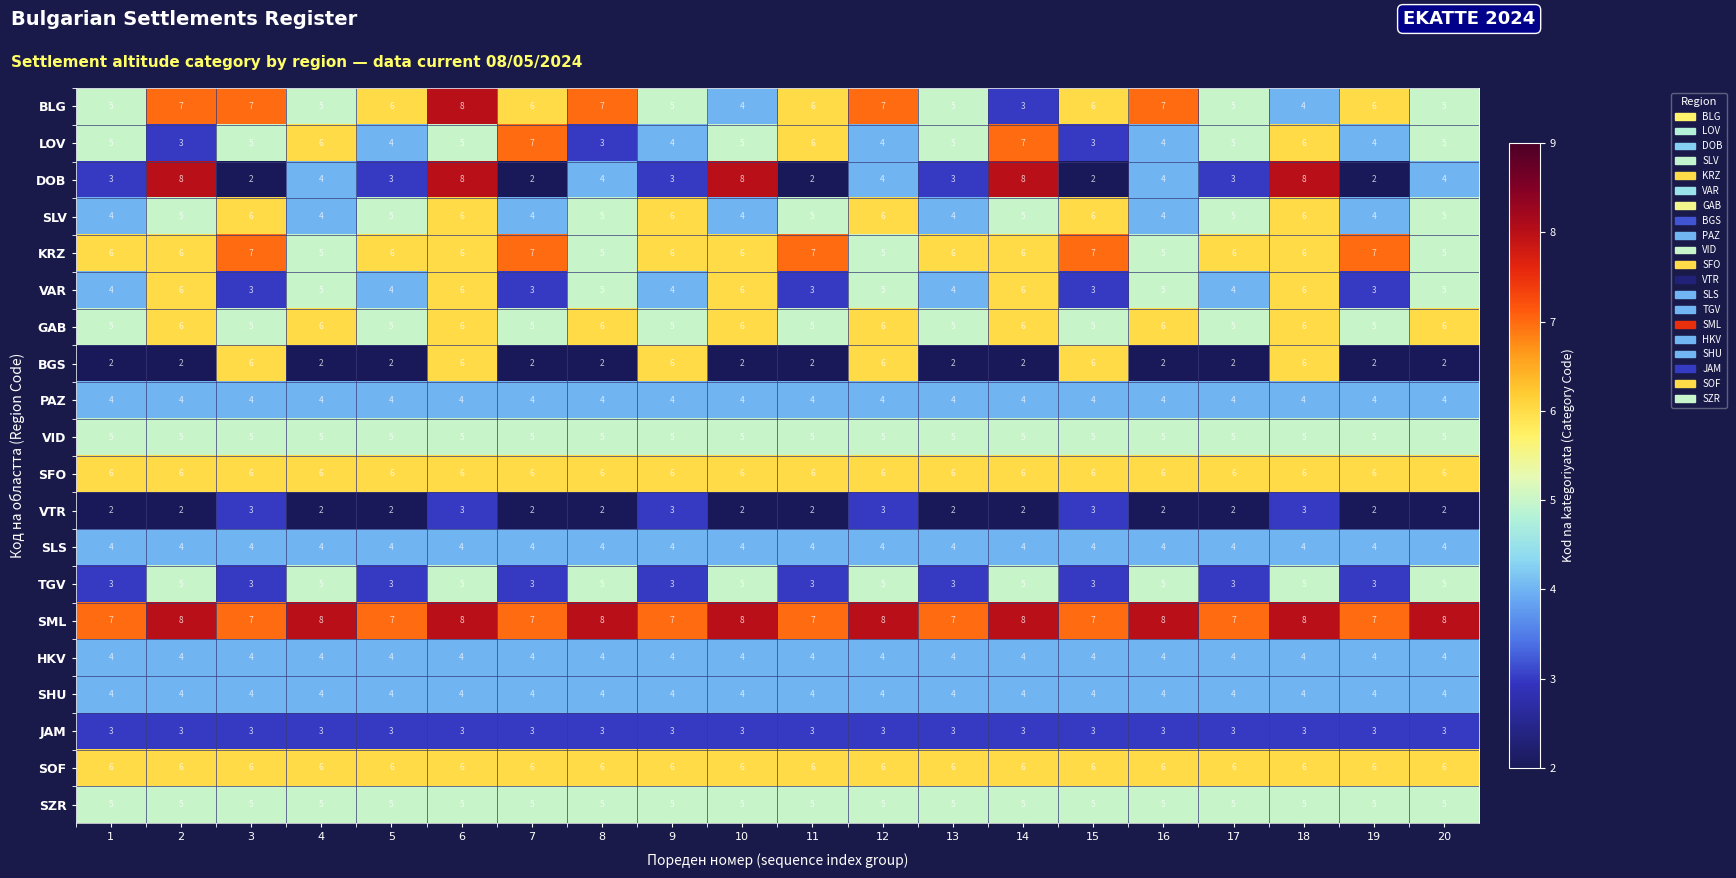

What is the sum of all HKV values?

80